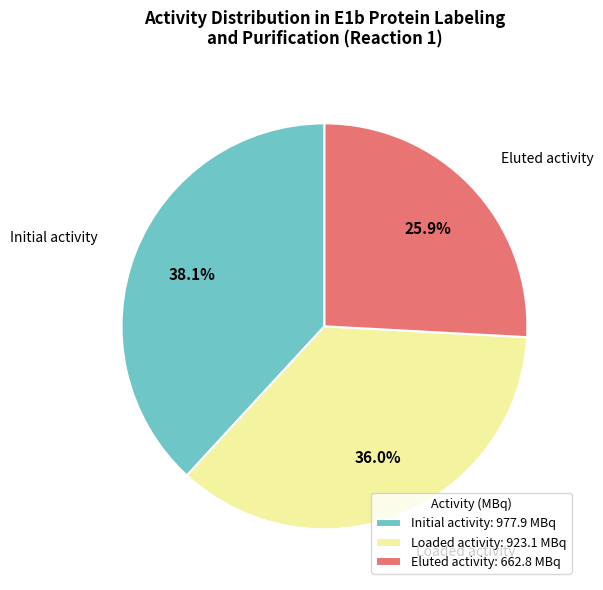

To the nearest percent, what percentage of the pie is Eluted activity?

26%